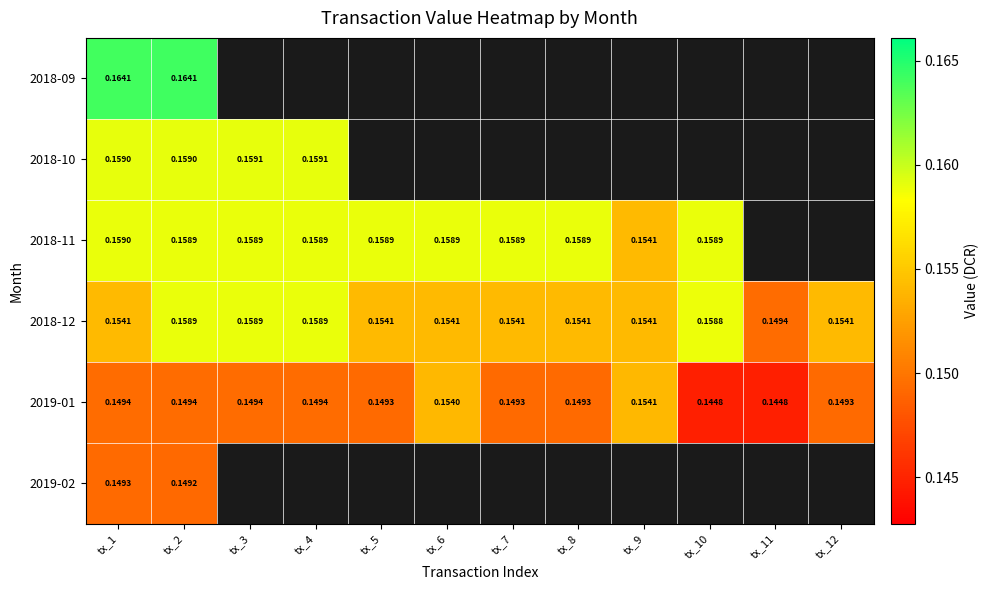

Which category has the lowest value in the 2018-12 series?

tx_11